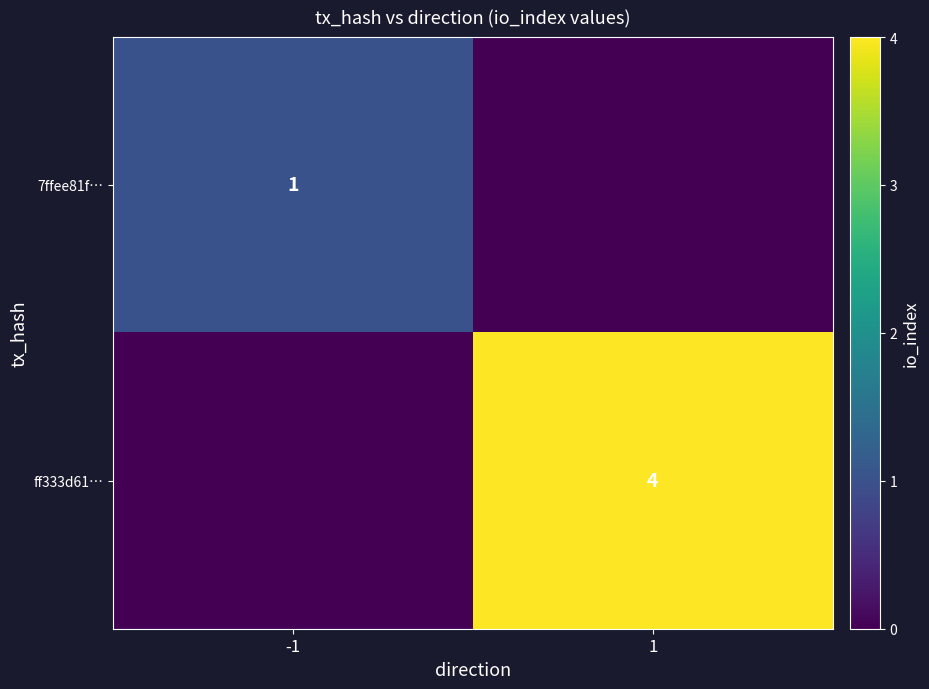

Is the value of 7ffee81f… at -1 greater than the value of ff333d61… at 1?

No